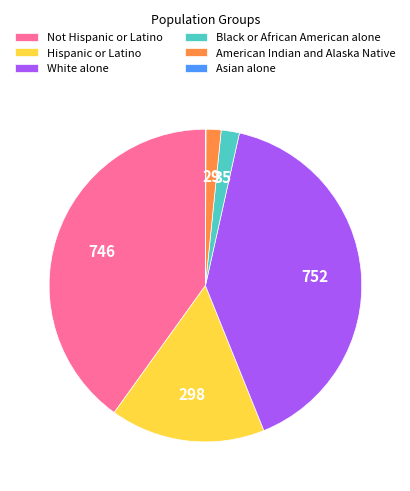

Does any single category account for the majority?

No